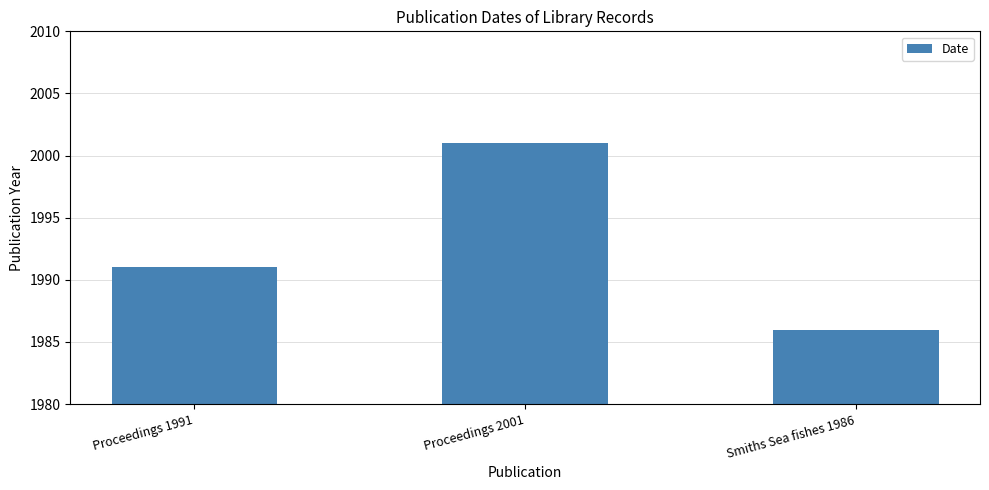

Is it true that the value at Proceedings 1991 is 2705?

False